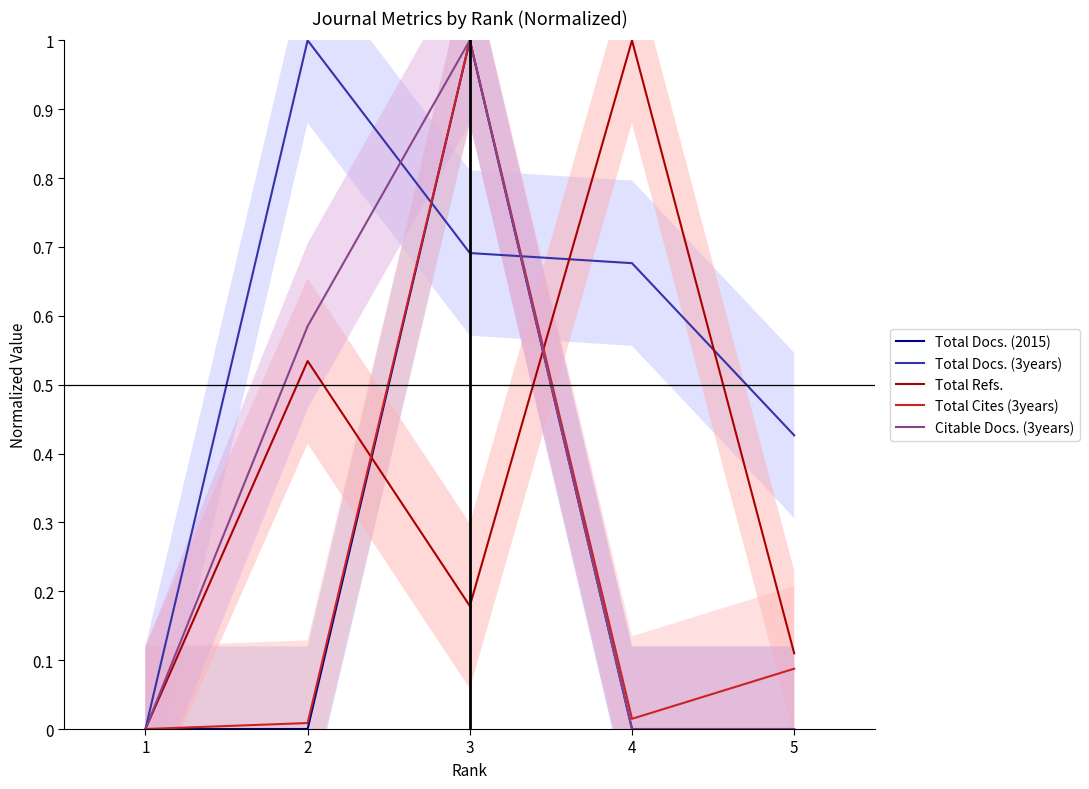

The Total Docs. (2015) series shows 0.0 at 2. True or false?

True